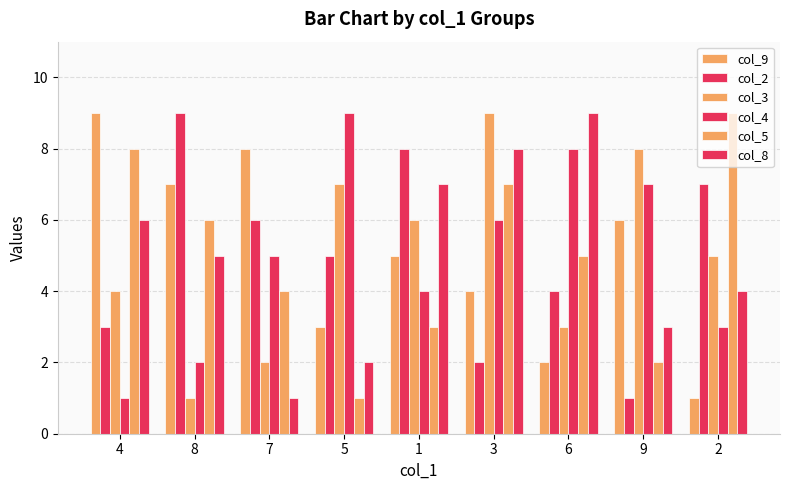

Rank the categories by col_5 value from highest to lowest.

2, 4, 3, 8, 6, 7, 1, 9, 5